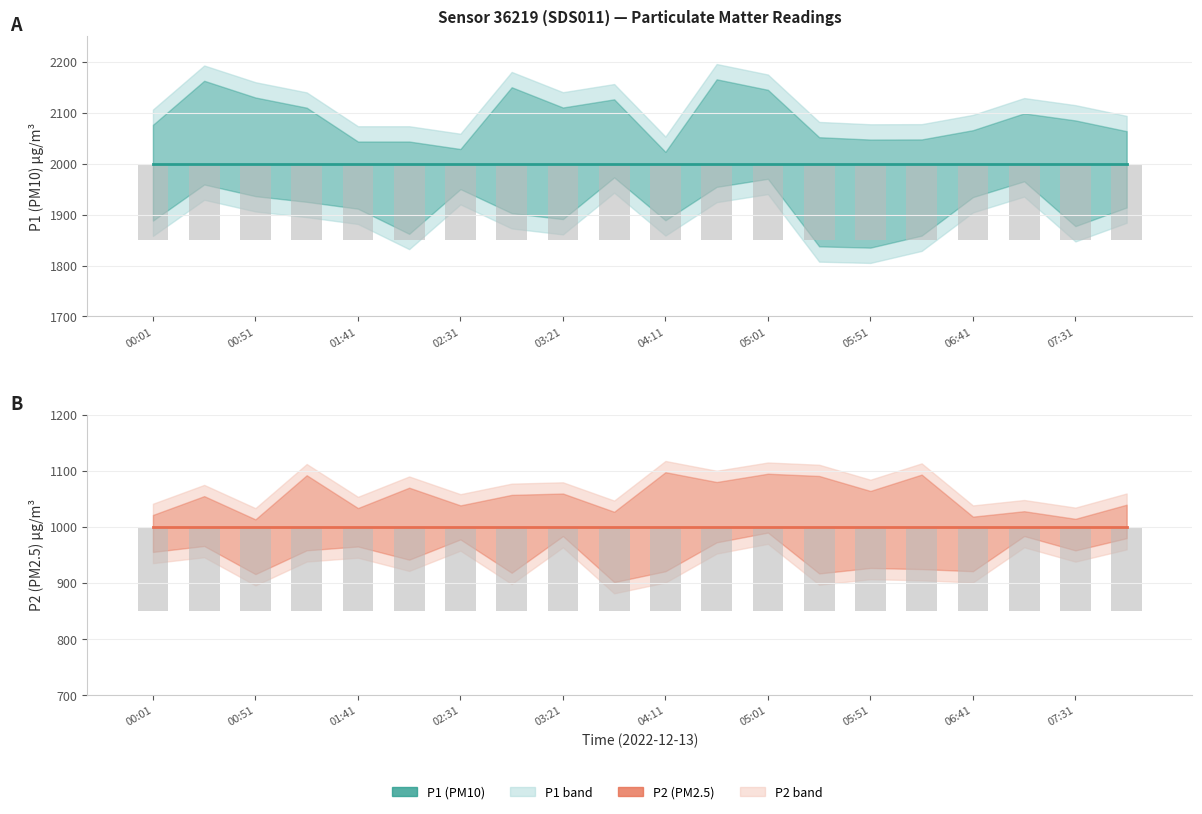

What position from the right is 00:01?

20